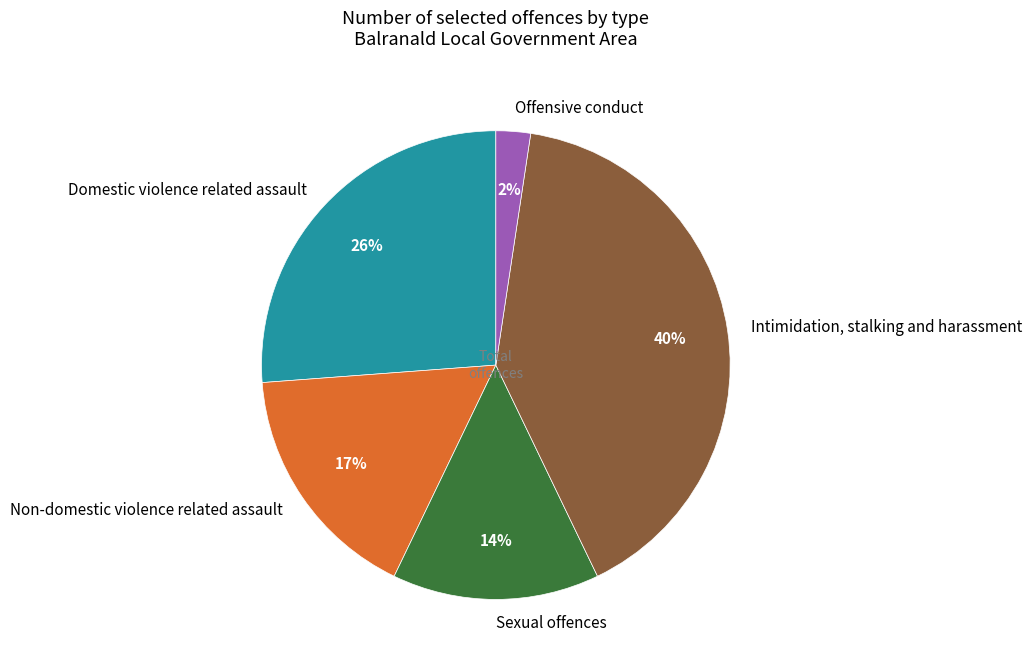

What is the smallest slice in the pie chart?

Offensive conduct